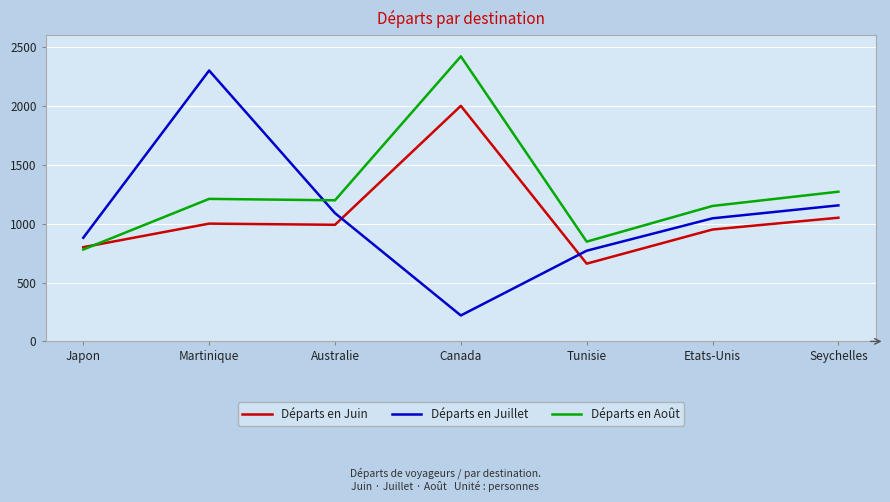

The Départs en Juillet series shows 1089 at Australie. True or false?

True